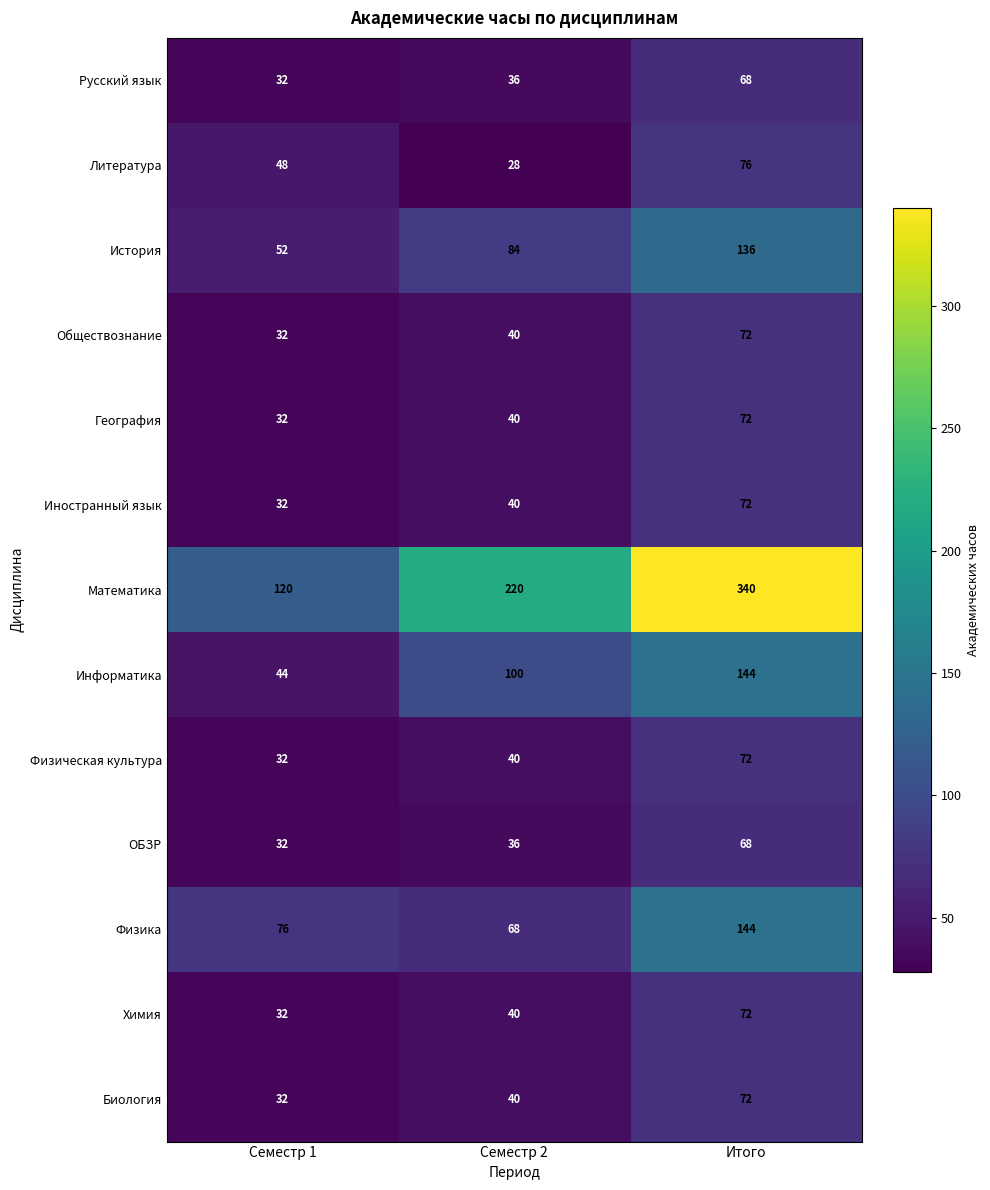

What is the difference between the maximum and minimum values in the История series?

84